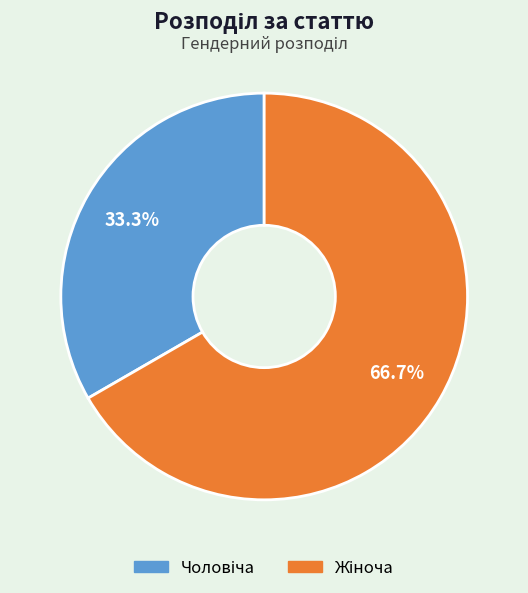

Does any single category account for the majority?

Yes